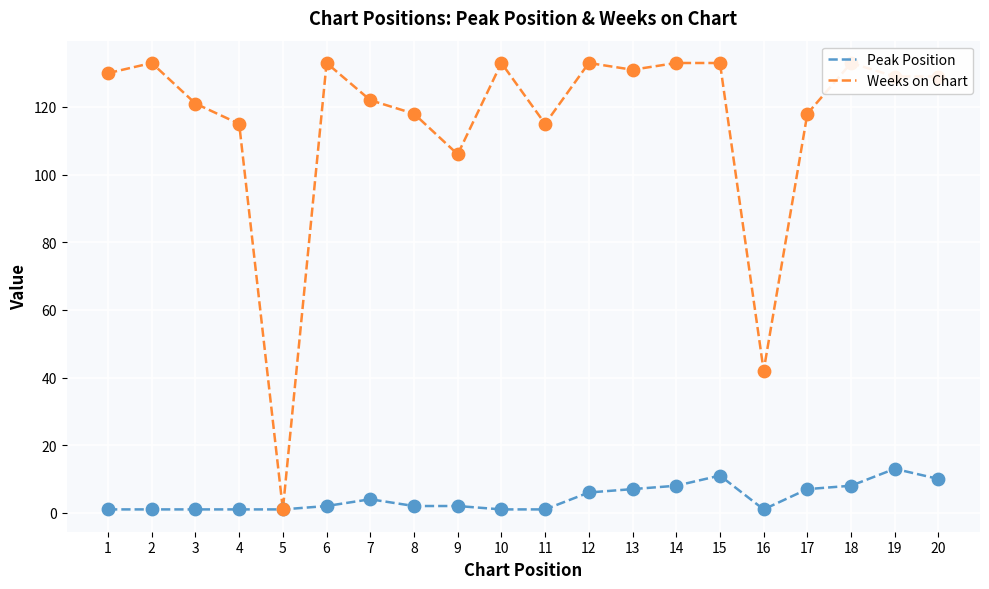

Which series contains the lowest Y value?

Peak Position